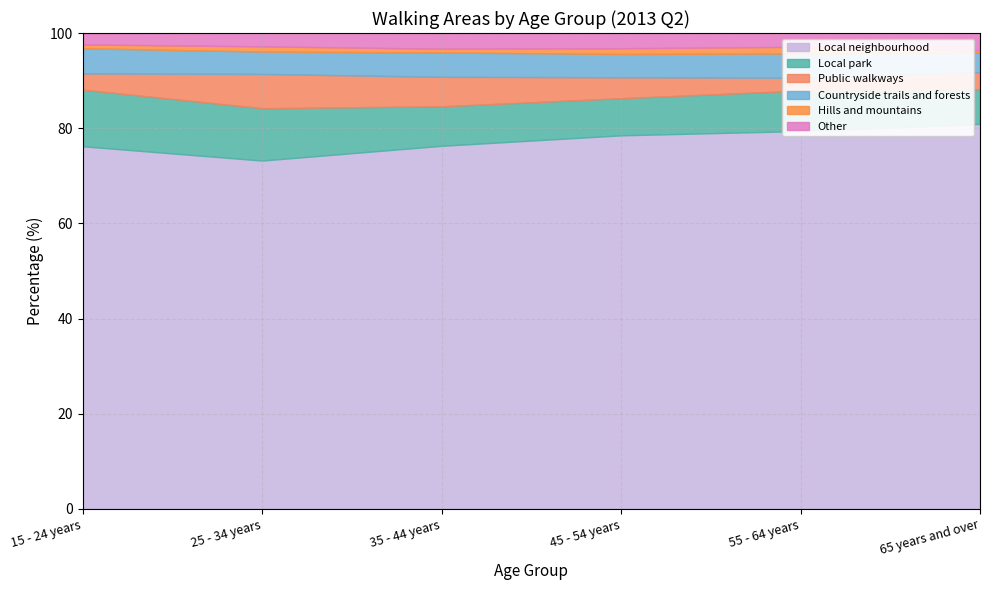

Between 65 years and over and 25 - 34 years, which is larger?

65 years and over